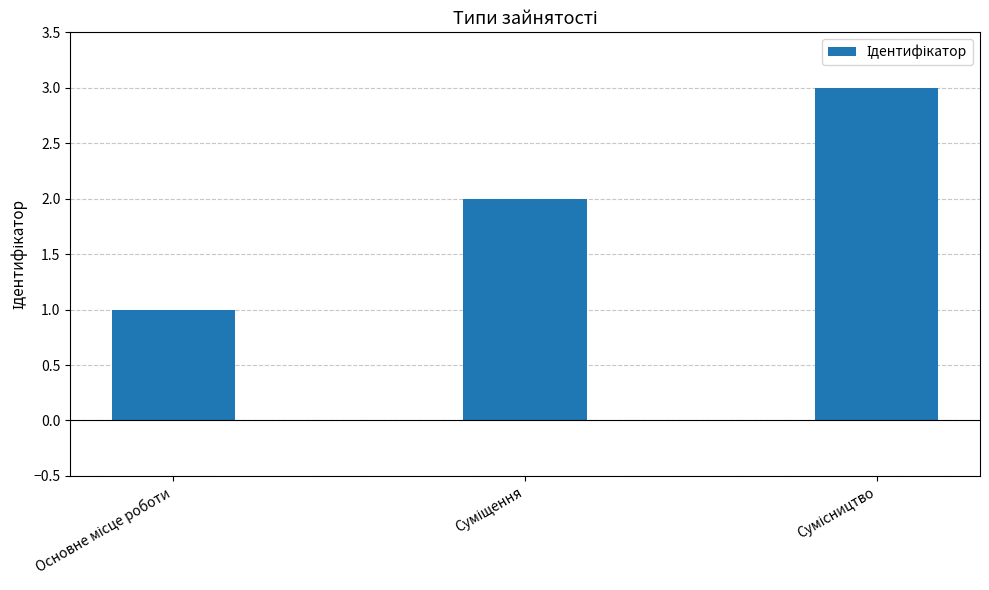

What is the greatest value displayed?

3